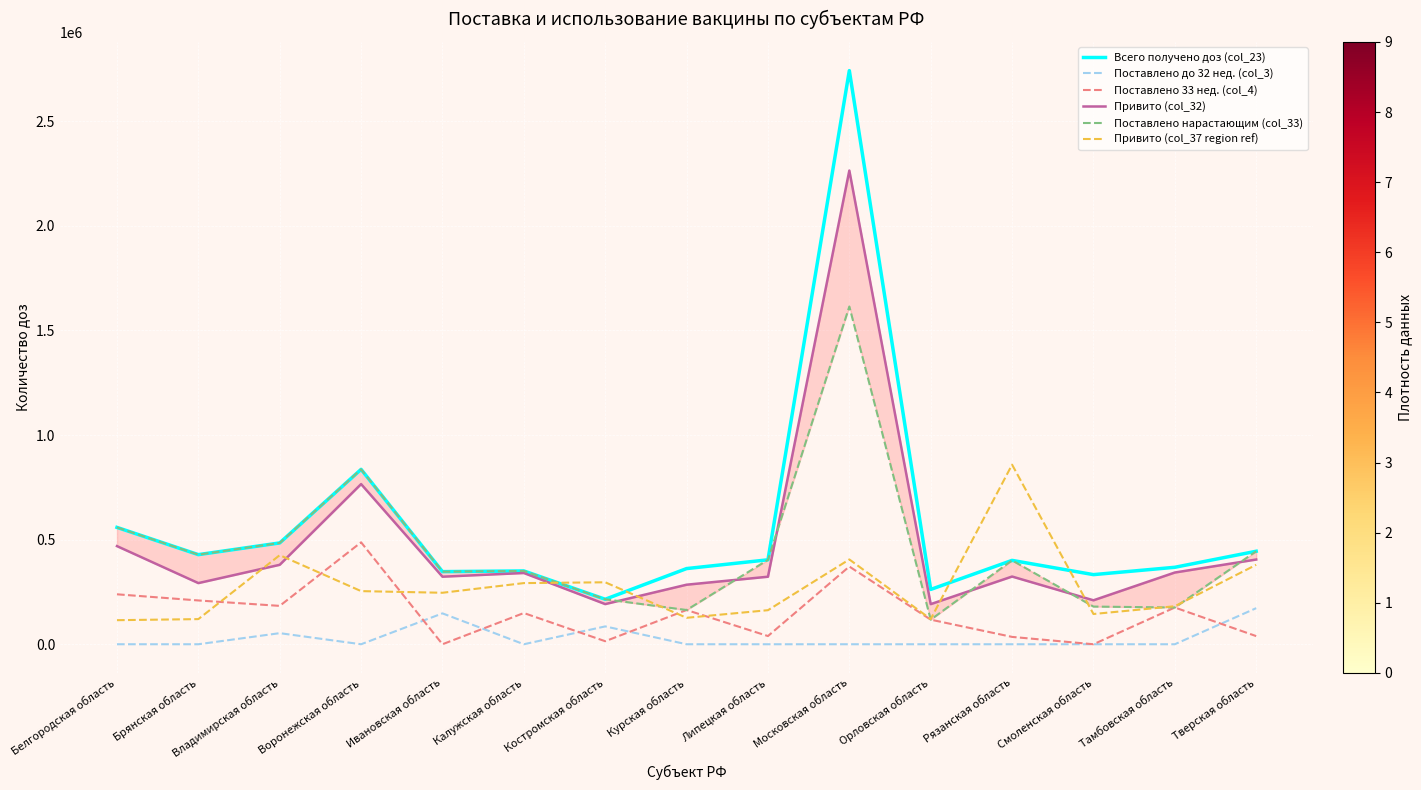

Which series has the widest spread of values?

Всего получено доз (col_23)